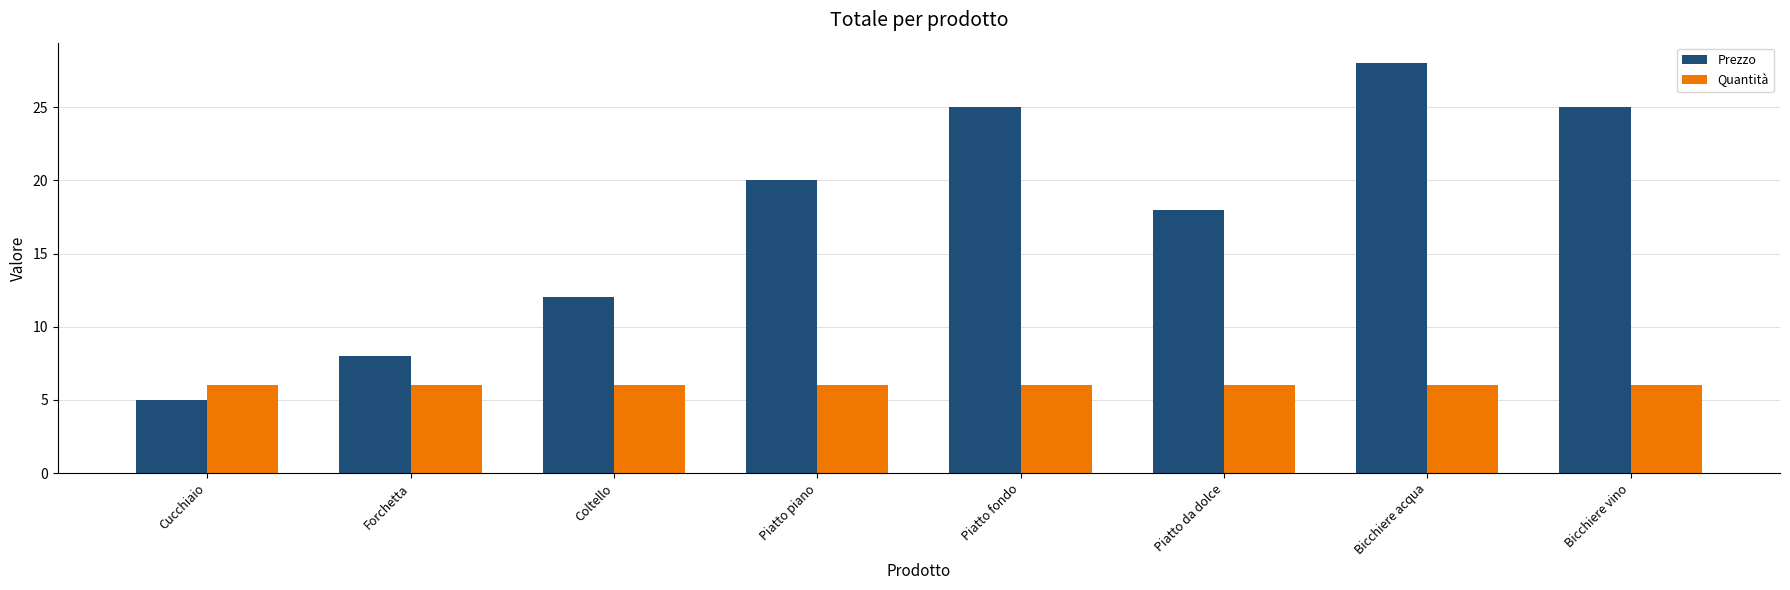

What position from the right is Forchetta?

7